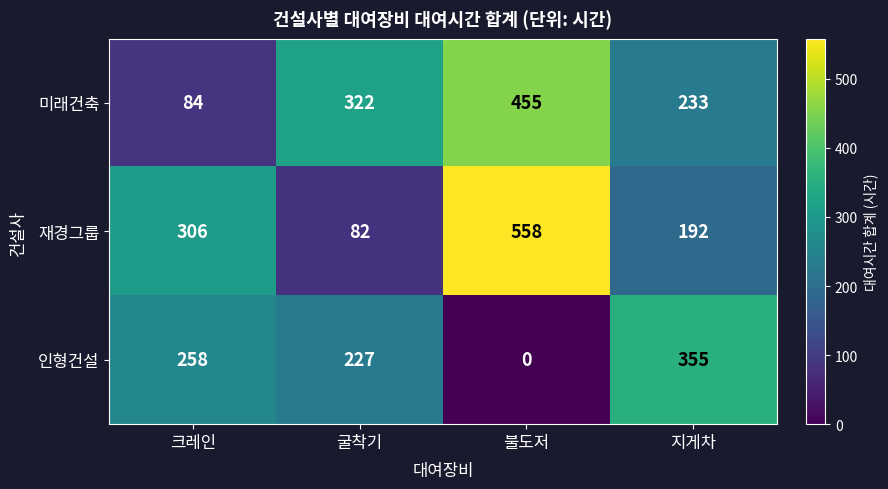

What is the highest value of the 미래건축 series?

455